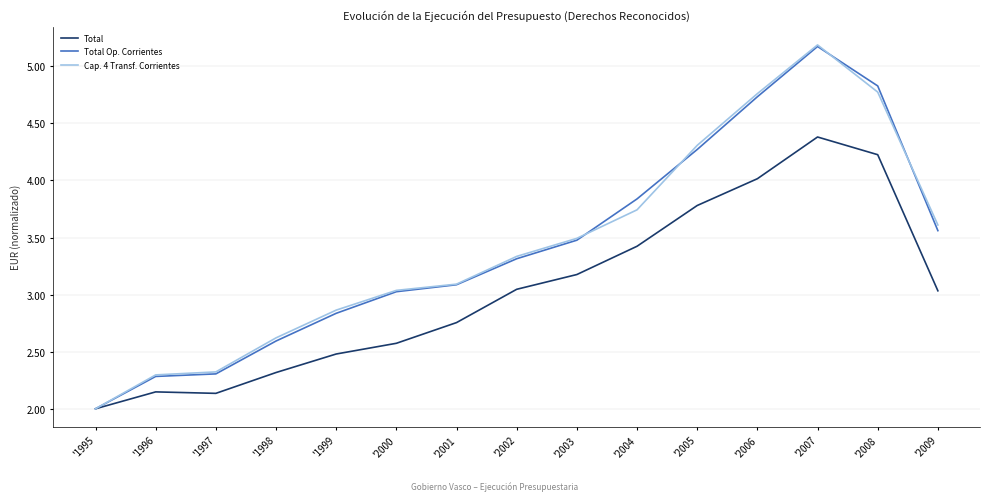

Which category has the highest value across all series?

'2007